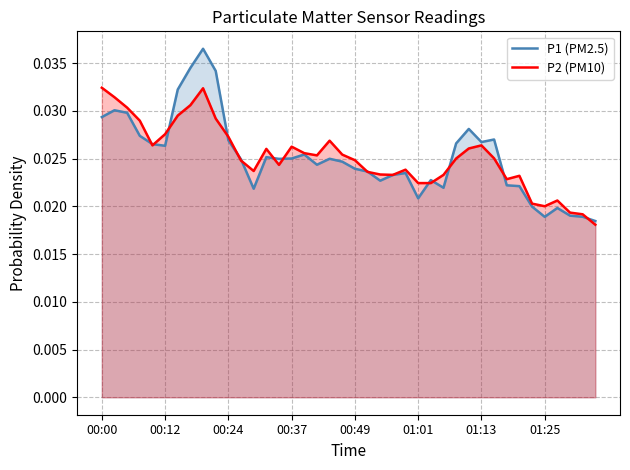

Reading left to right, transcribe all the data shown in this chart.

P1 (PM2.5): 0.0	0.0	0.0	0.0	0.0	0.0	0.0	0.0	0.0	0.0	0.0	0.0	0.0	0.0	0.0	0.0	0.0	0.0	0.0	0.0	0.0	0.0	0.0	0.0	0.0	0.0	0.0	0.0	0.0	0.0	0.0	0.0	0.0	0.0	0.0	0.0	0.0	0.0	0.0	0.0
P2 (PM10): 0.0	0.0	0.0	0.0	0.0	0.0	0.0	0.0	0.0	0.0	0.0	0.0	0.0	0.0	0.0	0.0	0.0	0.0	0.0	0.0	0.0	0.0	0.0	0.0	0.0	0.0	0.0	0.0	0.0	0.0	0.0	0.0	0.0	0.0	0.0	0.0	0.0	0.0	0.0	0.0